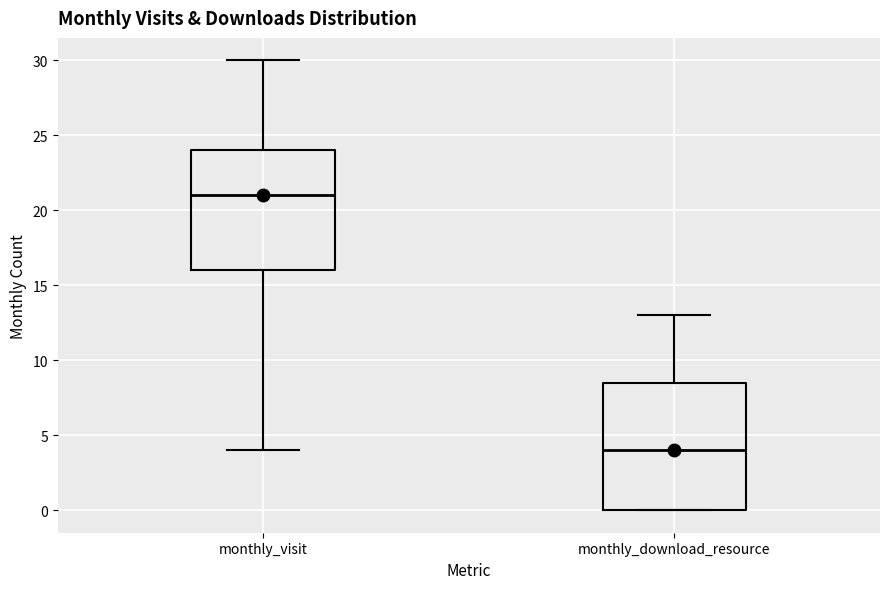

Which box is the tallest, from its lower edge to its upper edge?

monthly_download_resource